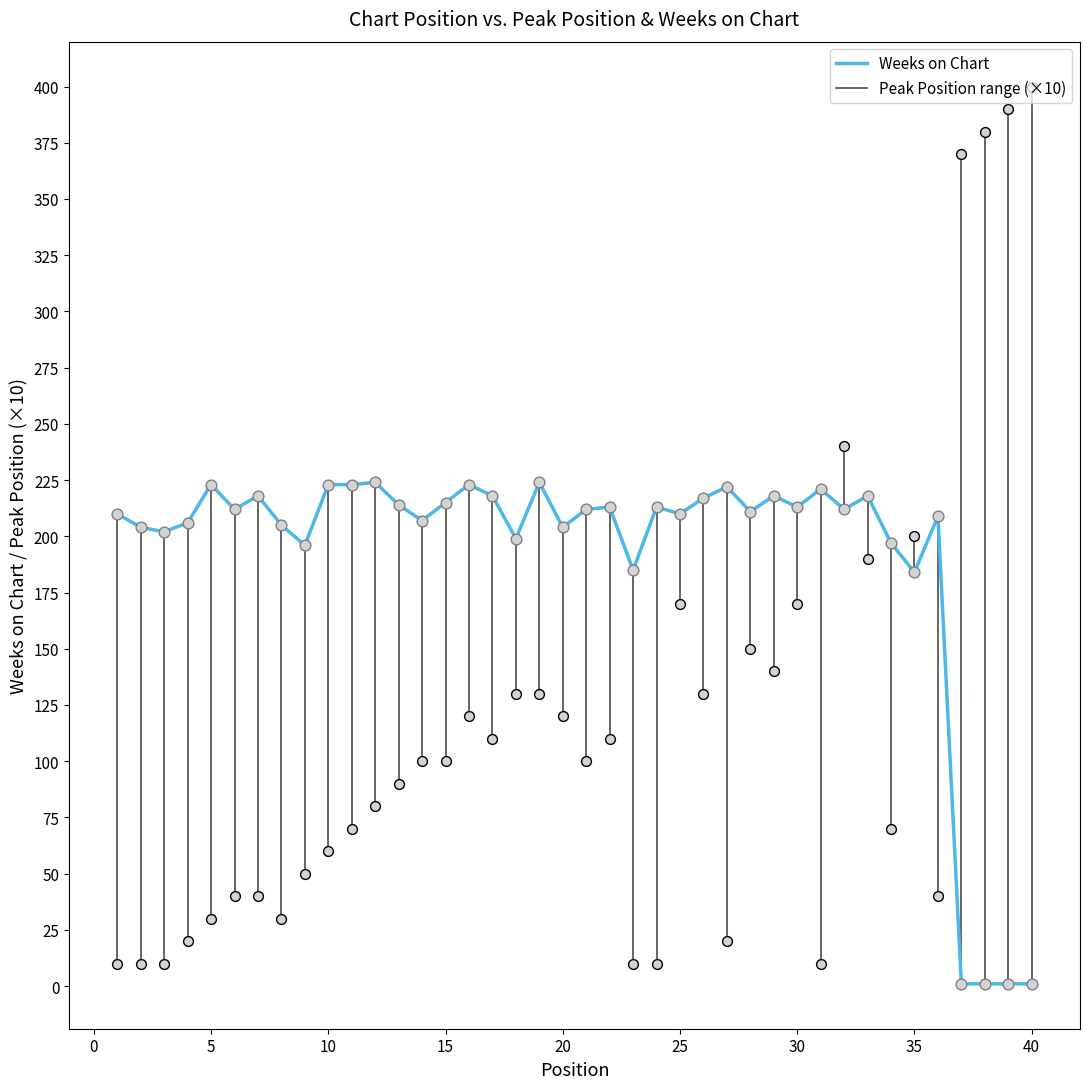

What is the greatest value displayed?

400